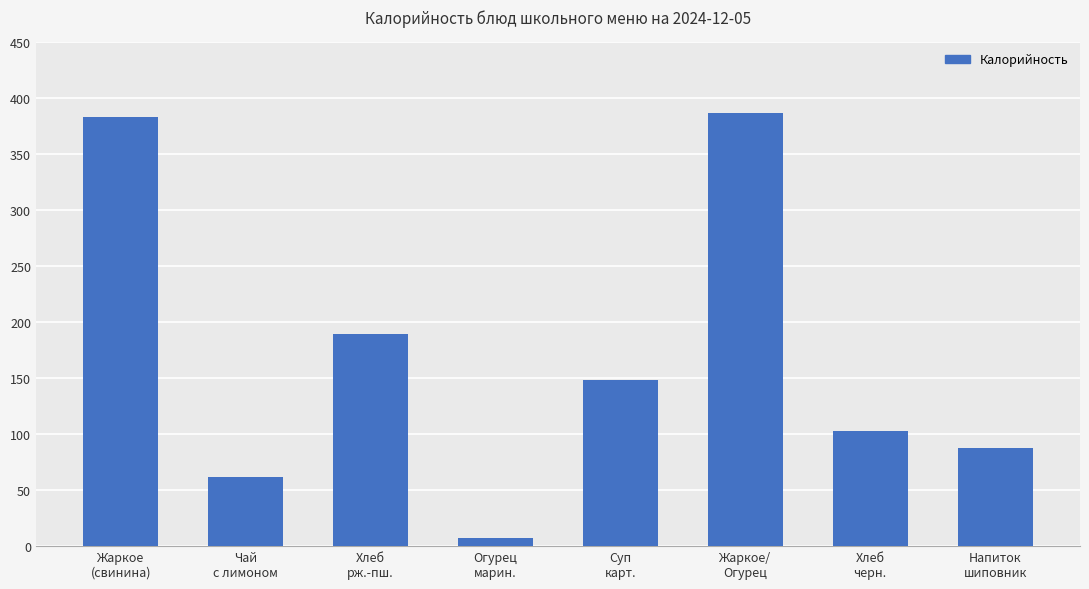

Approximately how many times larger is the value at Хлеб
рж.-пш. compared to Жаркое
(свинина)?

0.5